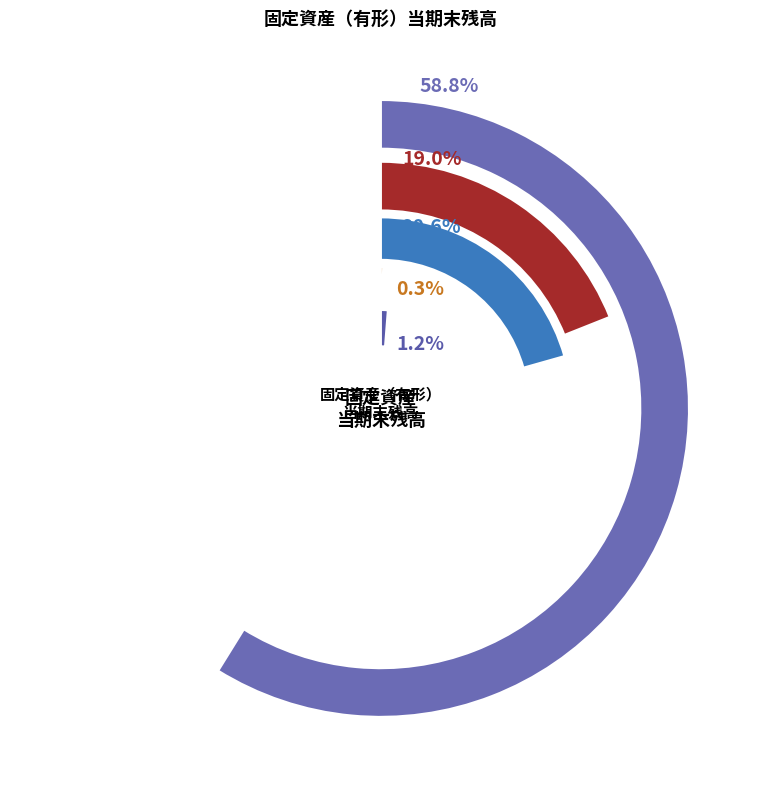

Between 建物 and 土地, which is larger?

土地